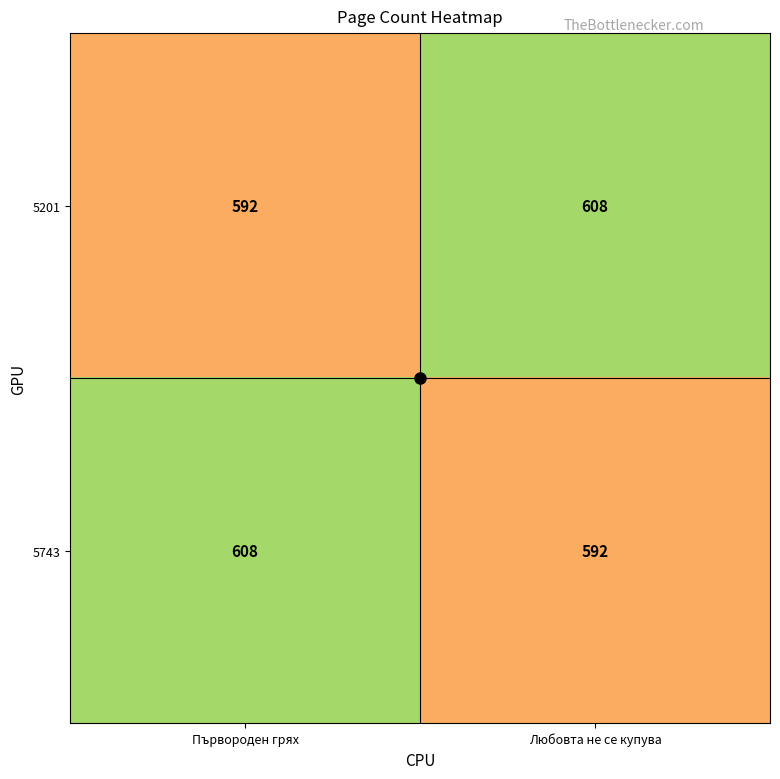

What is the sum of the 5743 values at Първороден грях and Любовта не се купува?

1200